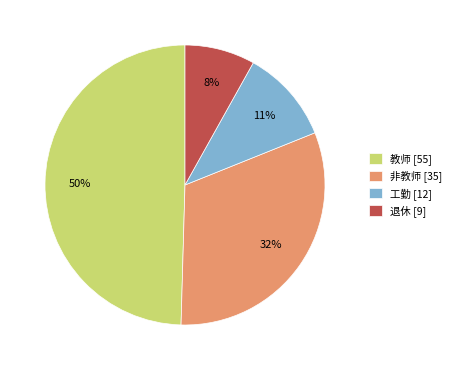

What percentage is the 教师 slice, to the nearest percent?

50%